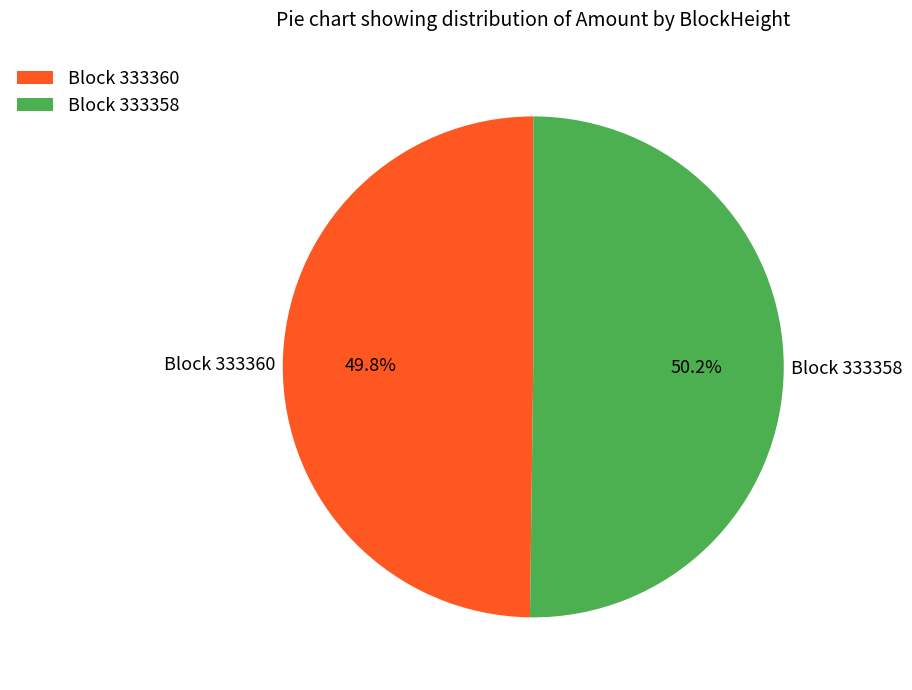

How much of the chart is everything except Block 333360?

50.2%